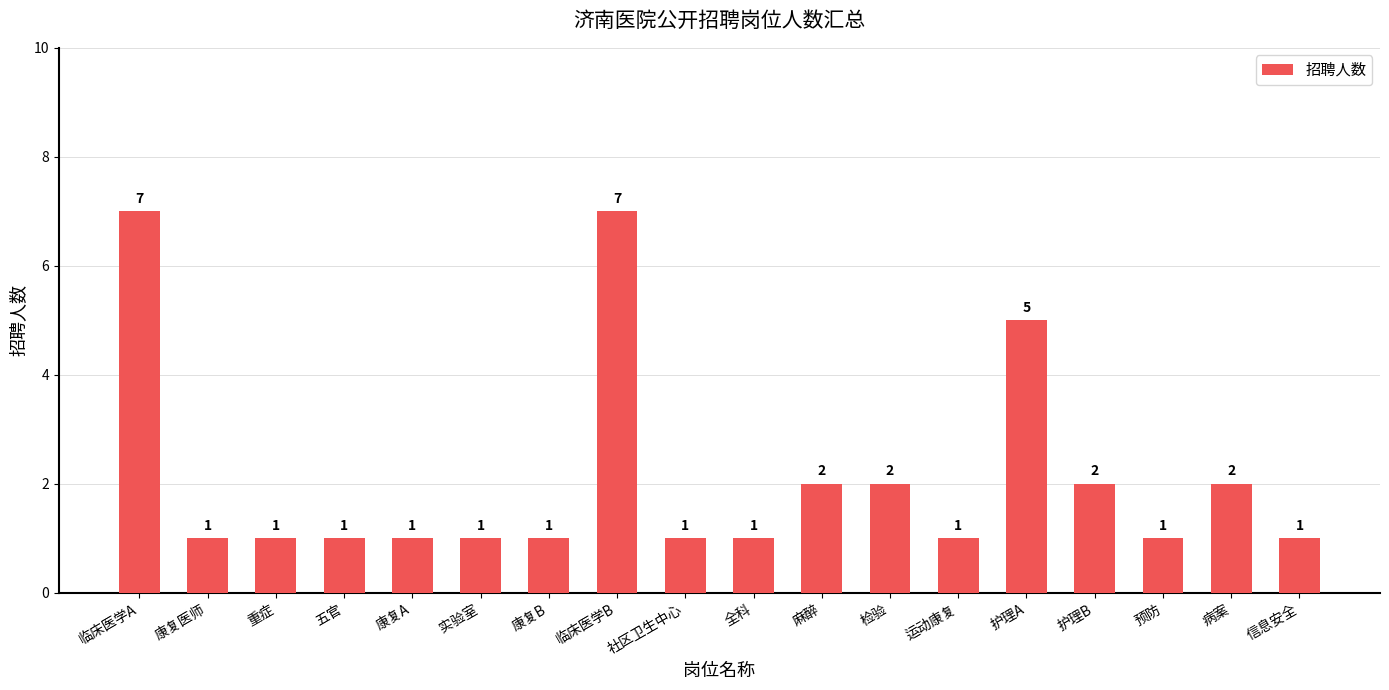

What is the value of the 13th bar from the left?

1